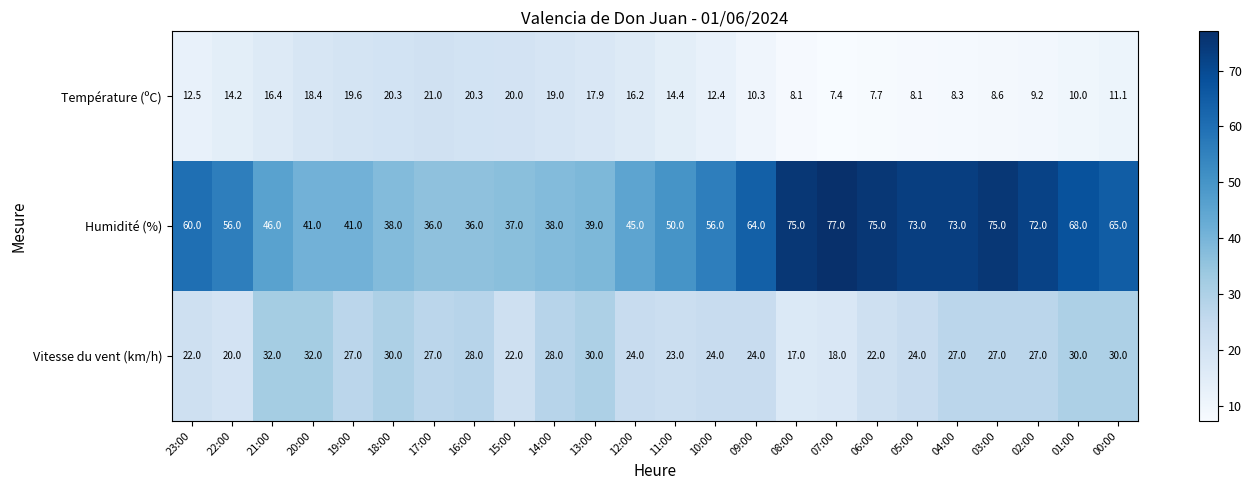

What is the minimum value shown in the chart?

7.4